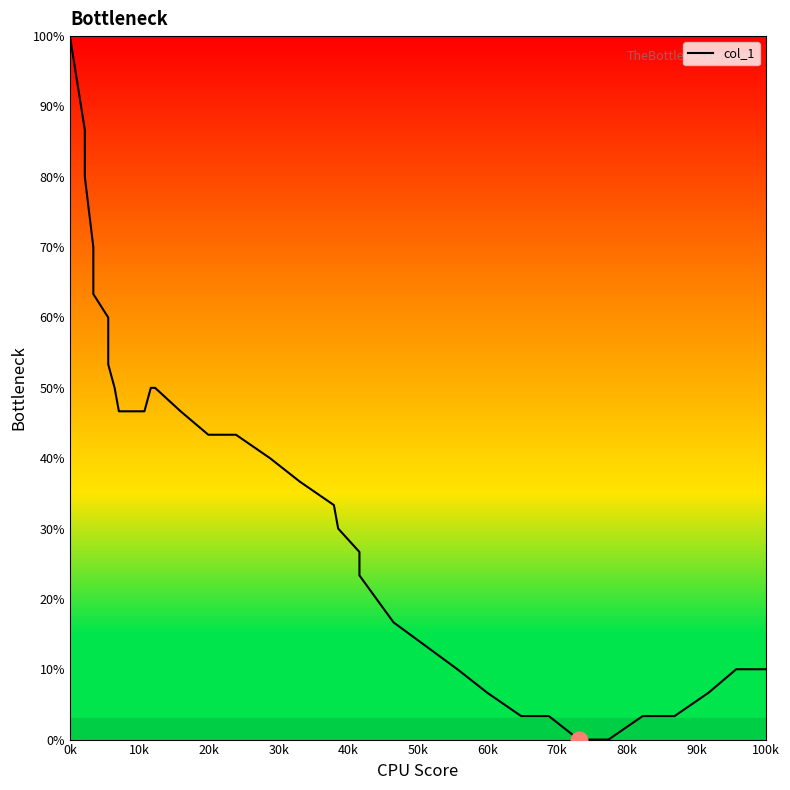

How many lines are shown in the chart?

1